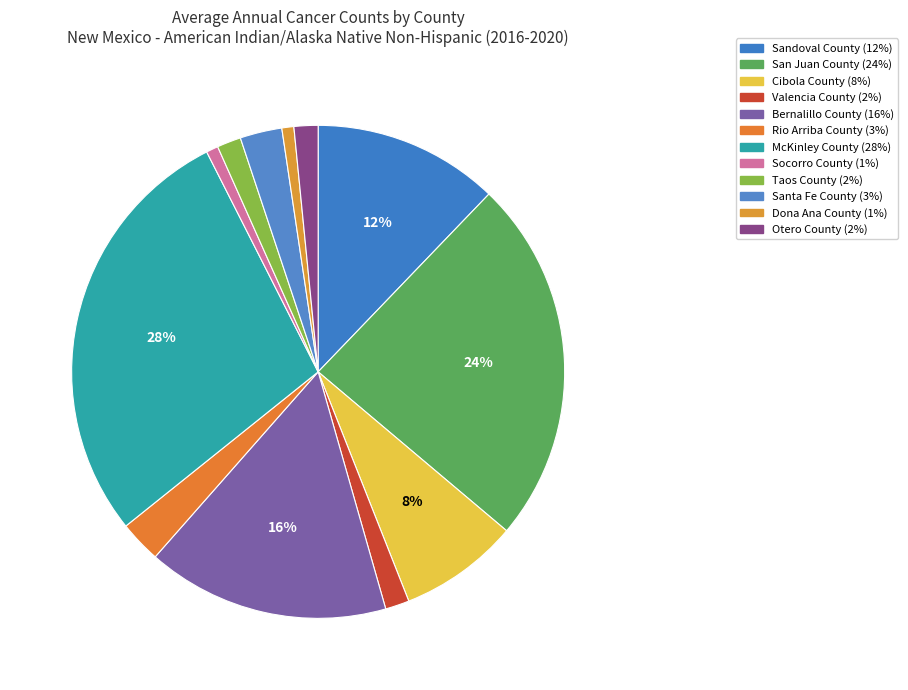

The Cibola County slice represents 8% of the pie. True or false?

True